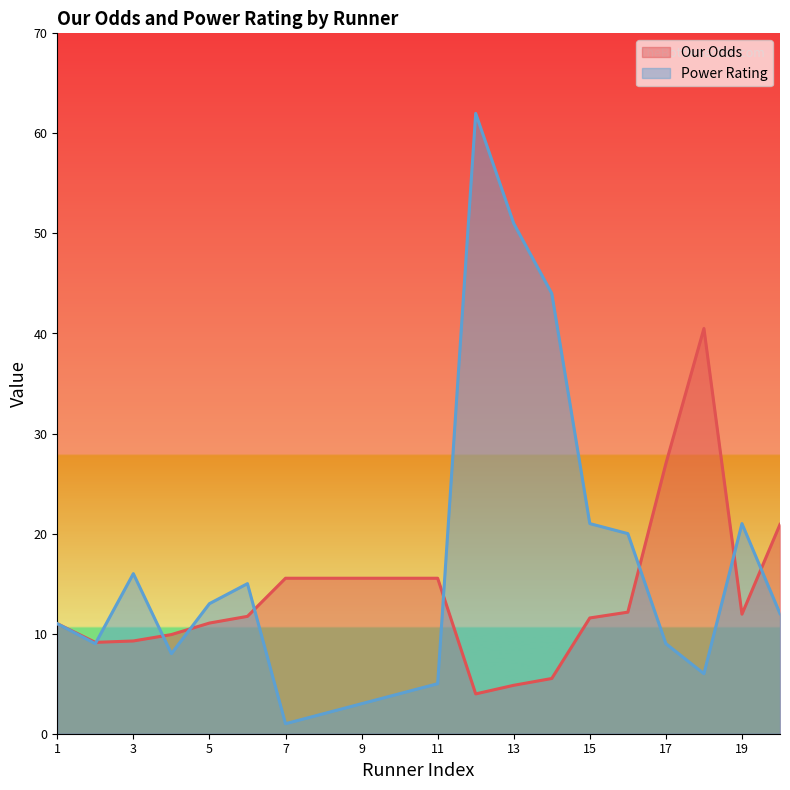

The Our Odds series shows 15.5 at 11. True or false?

True